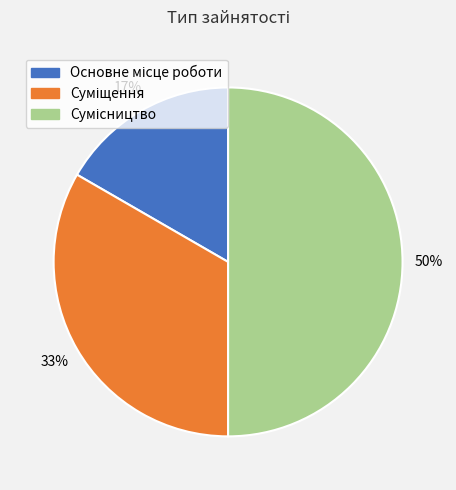

How many segments does this pie chart have?

3